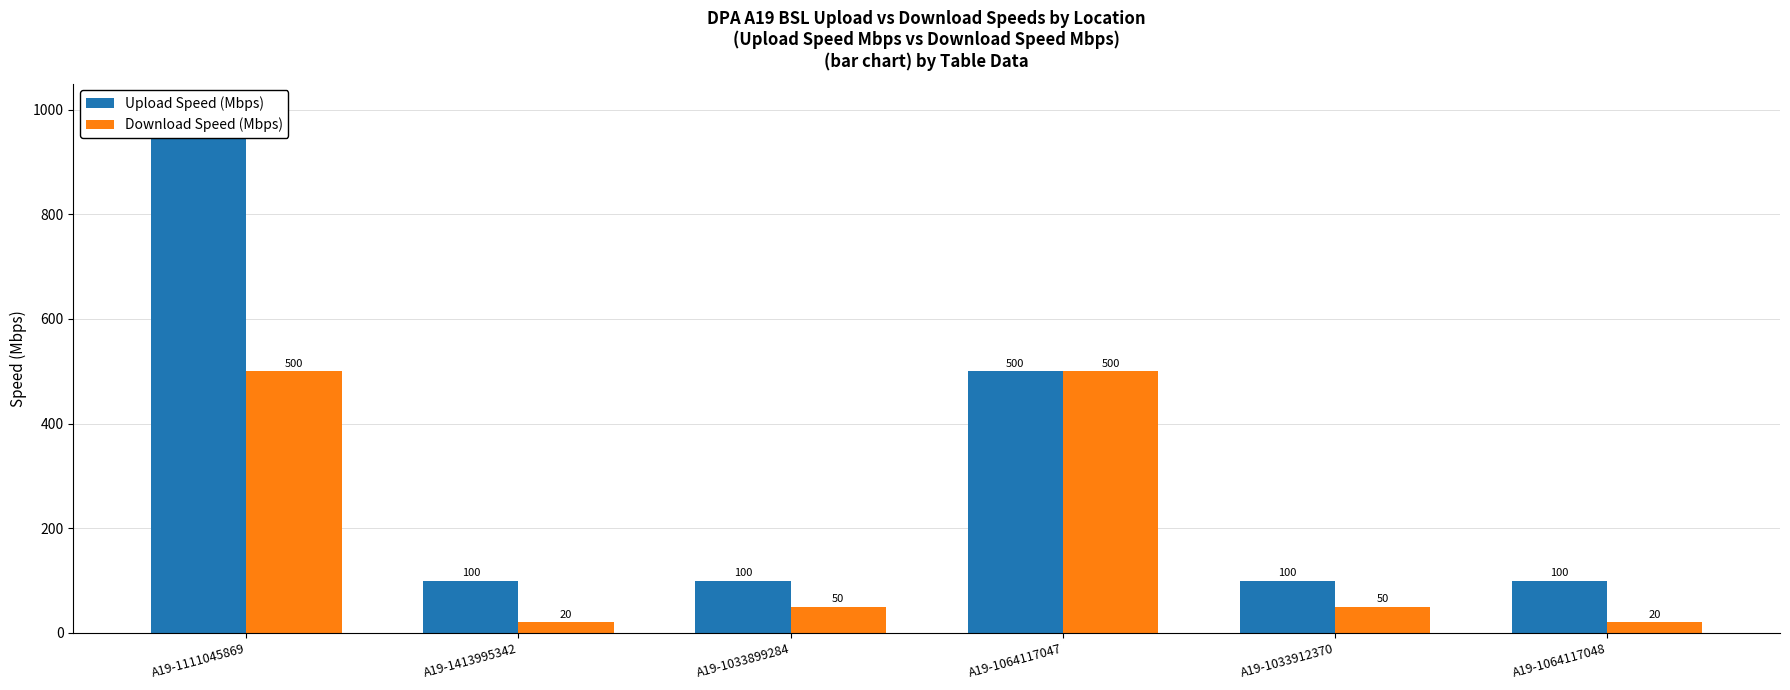

What is the difference between the Download Speed (Mbps) values at A19-1033912370 and A19-1064117047?

450